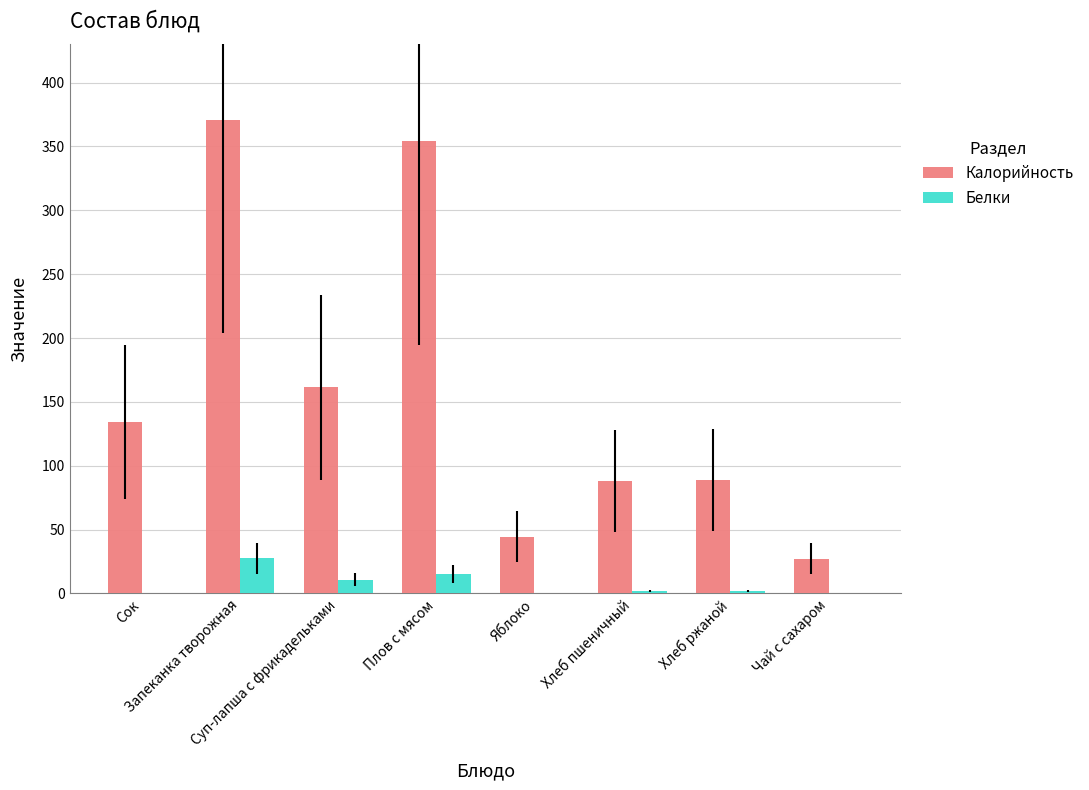

What is the sum of all Белки values?

57.8